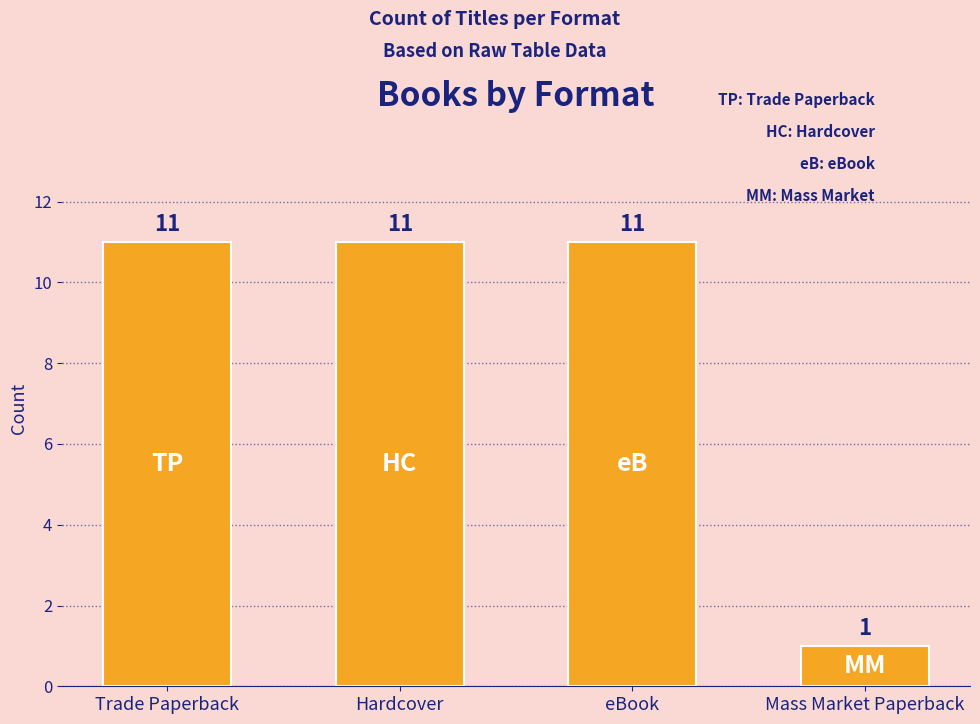

How many bars are there in total?

4